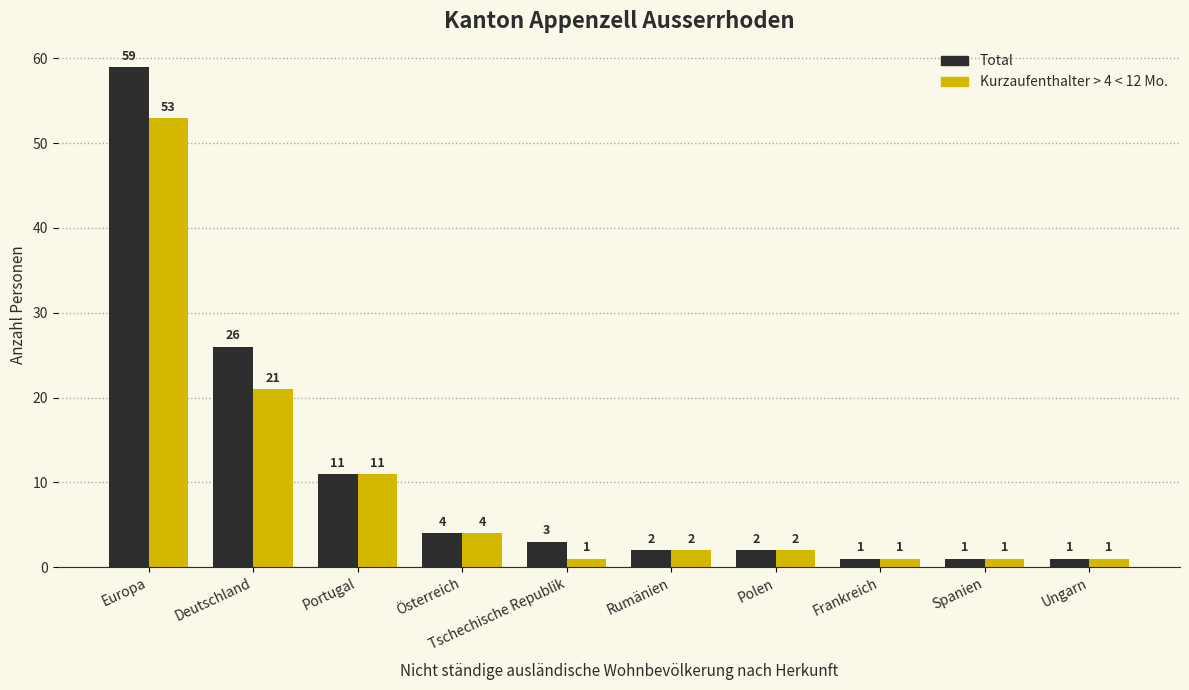

At Europa, list the series in order from smallest to largest.

Kurzaufenthalter > 4 < 12 Mo., Total